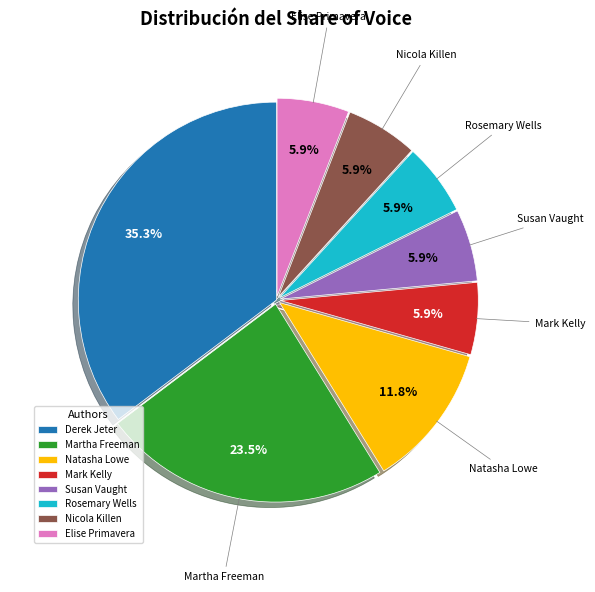

What is the ratio of the value at Natasha Lowe to the value at Susan Vaught?

2.0